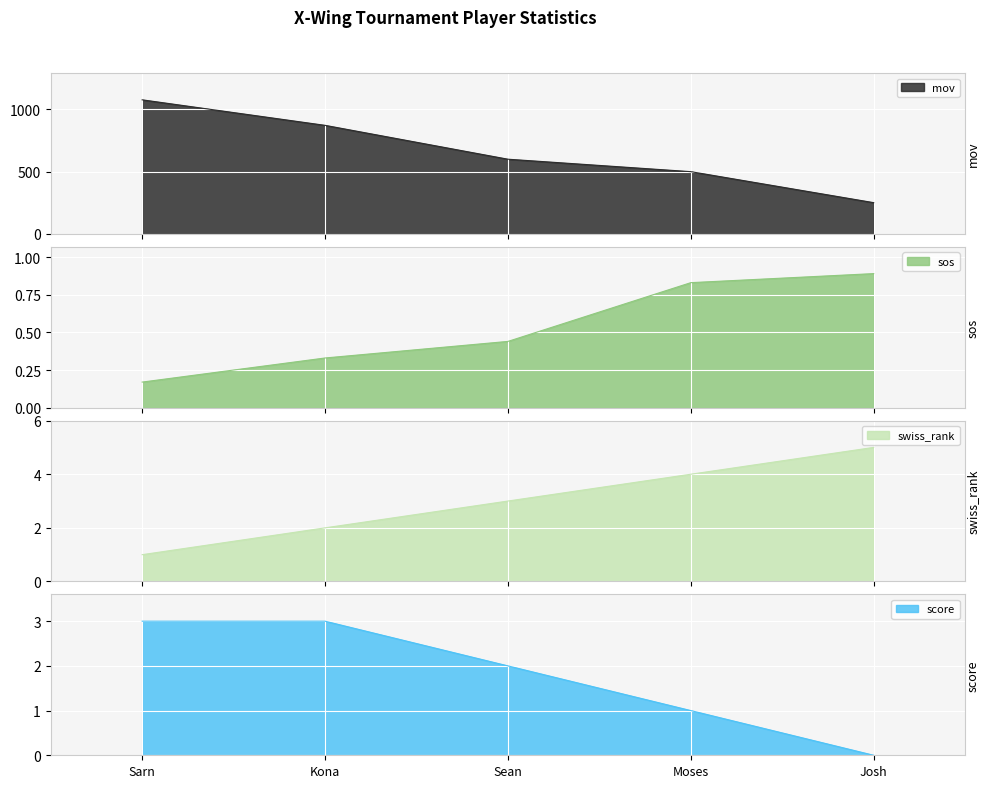

Reading right to left, transcribe all the data shown in this chart.

mov: 251.0	500.0	600.0	872.0	1077.0
sos: 0.9	0.8	0.4	0.3	0.2
swiss_rank: 5.0	4.0	3.0	2.0	1.0
score: 0.0	1.0	2.0	3.0	3.0